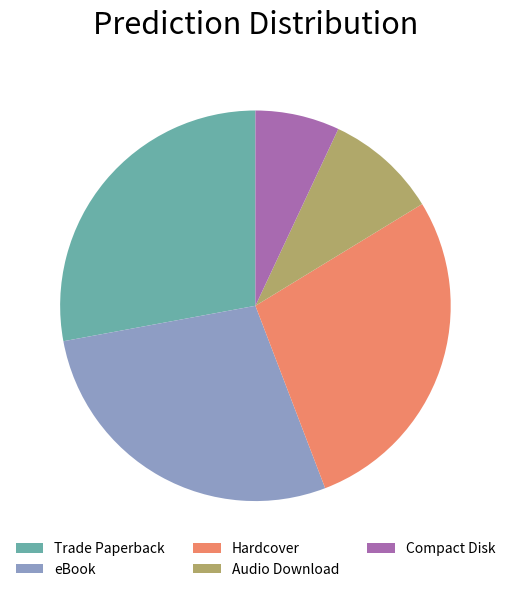

Is Trade Paperback the majority of the pie?

No